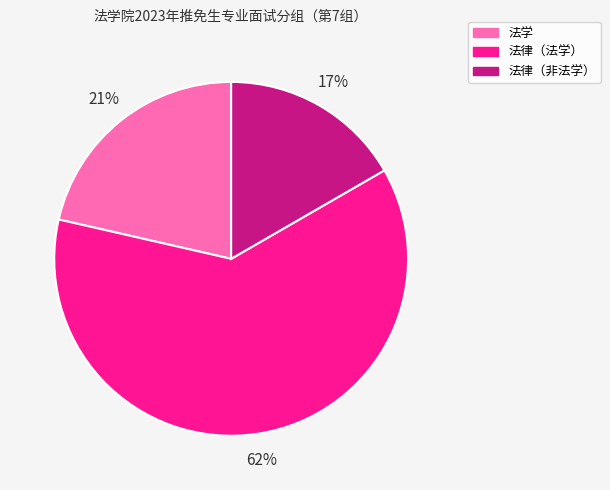

Approximately how many times larger is the value at 法律（非法学） compared to 法律（法学）?

0.3